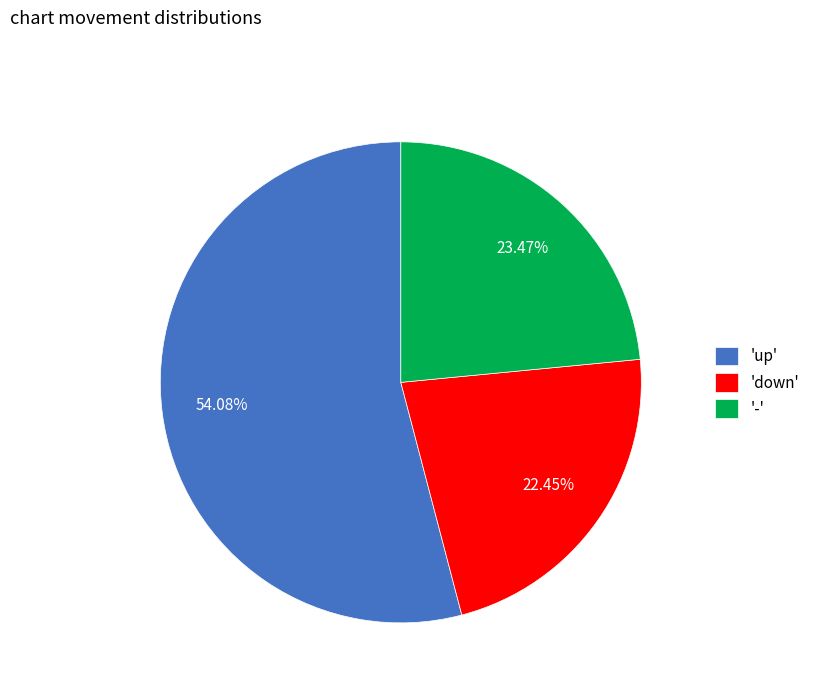

Which slice is the largest?

'up'